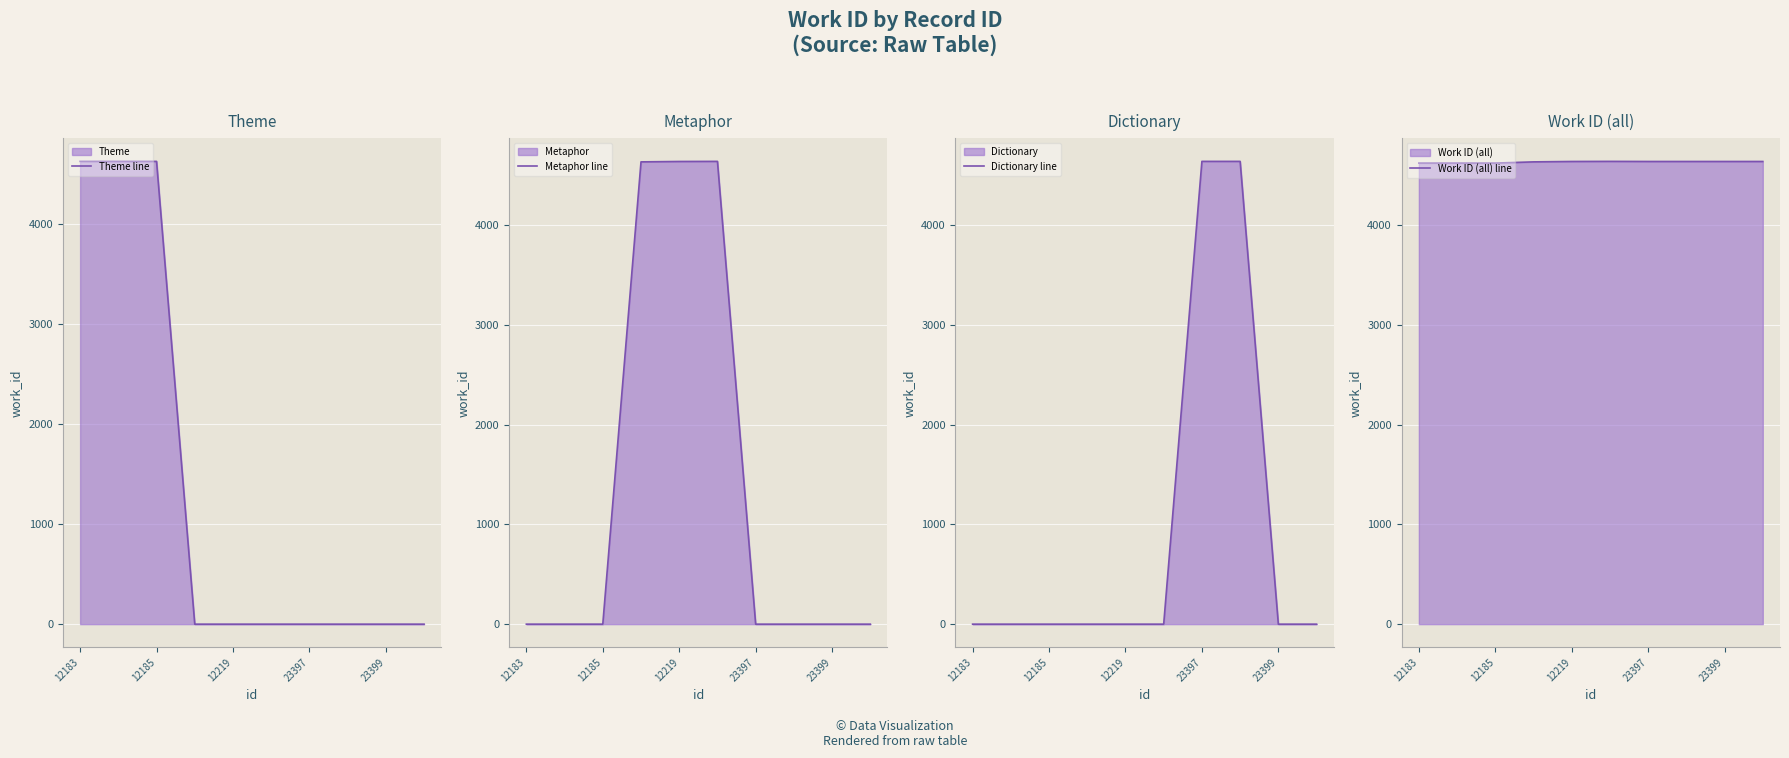

Is it true that Metaphor line equals 2265 at 12185?

False